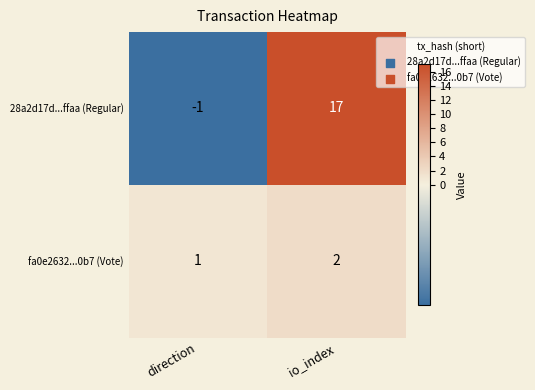

Count the number of categories in the chart.

2